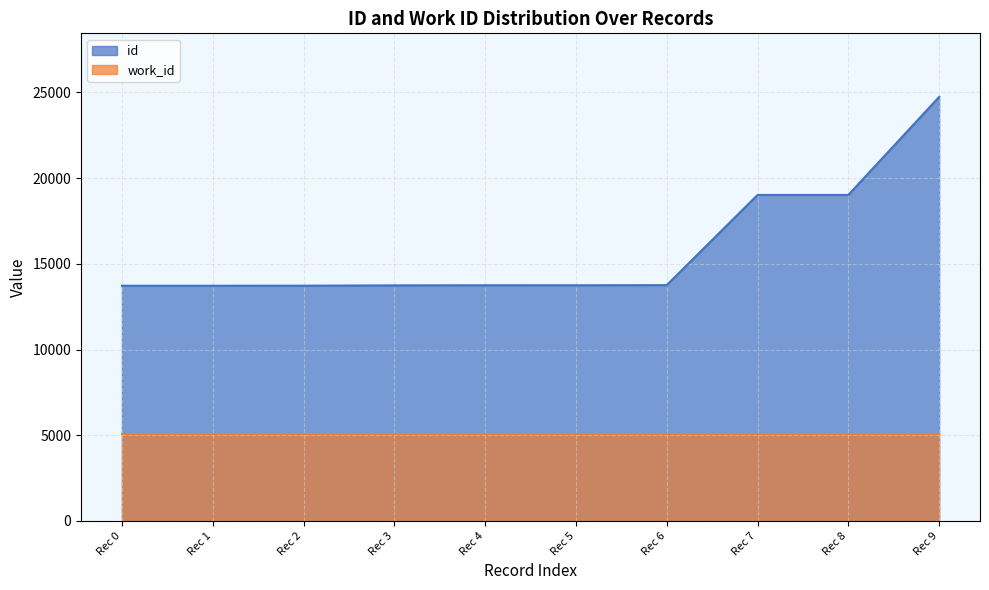

What is the difference between the maximum and minimum values in the id series?

11015